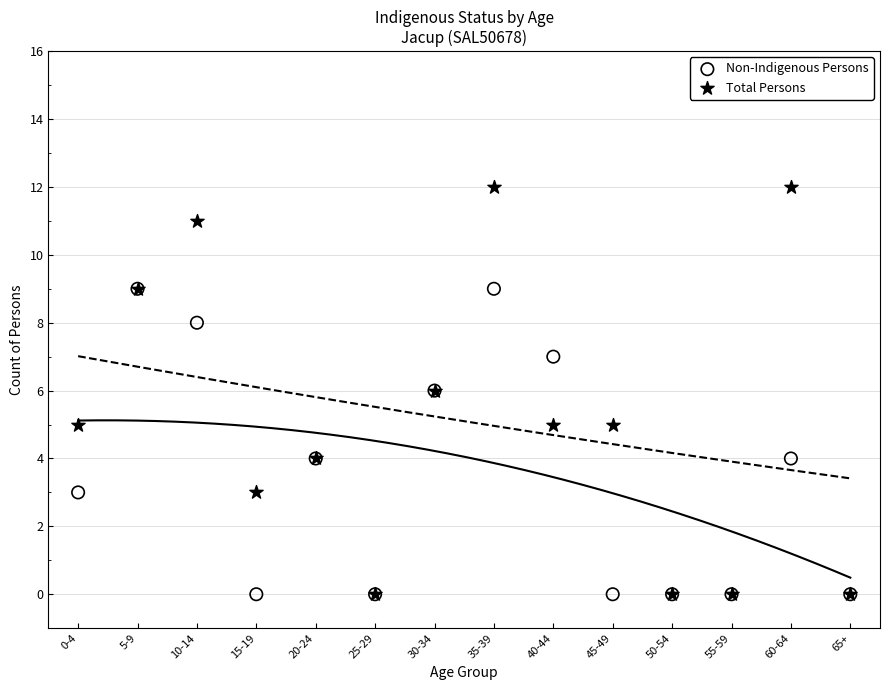

Which series contains the highest Y value?

Total Persons